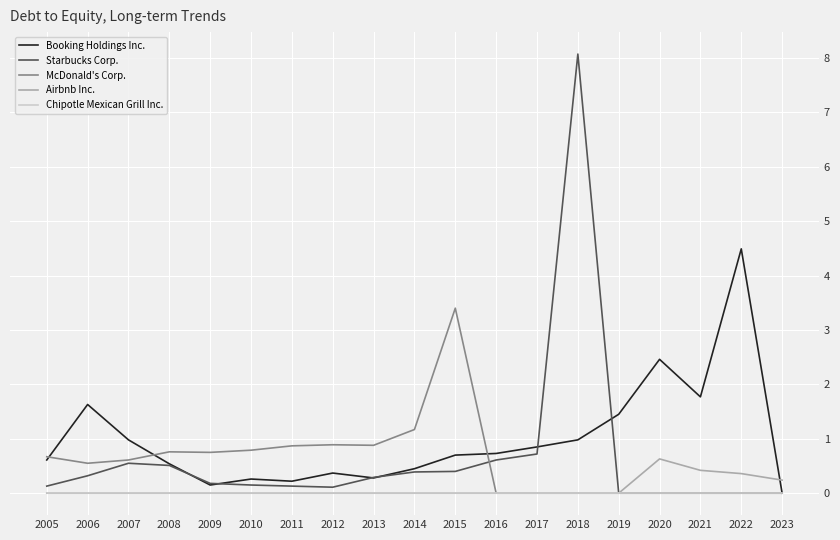

List the series in order of their peak value, highest first.

Starbucks Corp., Booking Holdings Inc., McDonald's Corp., Airbnb Inc., Chipotle Mexican Grill Inc.